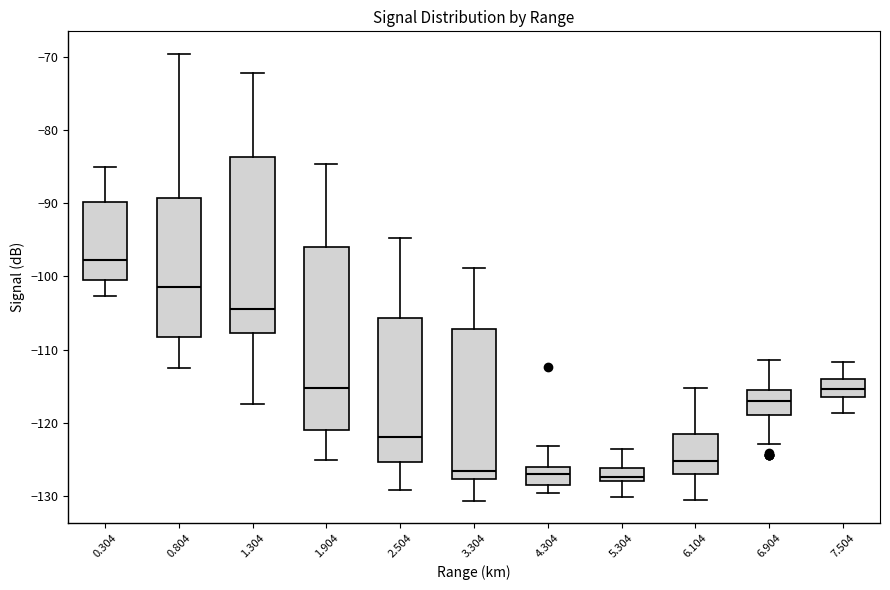

Reading left to right, transcribe this box plot: for each box, give where its median line is, the range the box spans, and where its two whiskers end, as read against the y-axis. The values are not printed on the chart, so give them approximately, as read against the axis.

0.304: median -98, box -100 to -90, whiskers -103 to -85
0.804: median -101, box -108 to -89, whiskers -112 to -70
1.304: median -104, box -108 to -84, whiskers -117 to -72
1.904: median -115, box -121 to -96, whiskers -125 to -85
2.504: median -122, box -125 to -106, whiskers -129 to -95
3.304: median -126, box -128 to -107, whiskers -131 to -99
4.304: median -127, box -128 to -126, whiskers -130 to -123
5.304: median -127, box -128 to -126, whiskers -130 to -124
6.104: median -125, box -127 to -121, whiskers -130 to -115
6.904: median -117, box -119 to -116, whiskers -123 to -111
7.504: median -115, box -116 to -114, whiskers -119 to -112